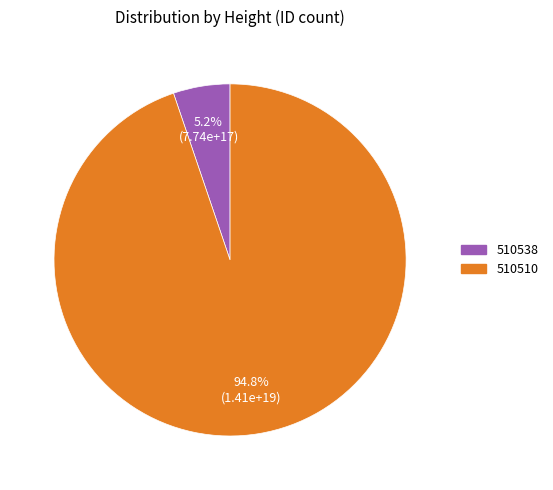

How much of the chart is everything except 510538?

94.8%